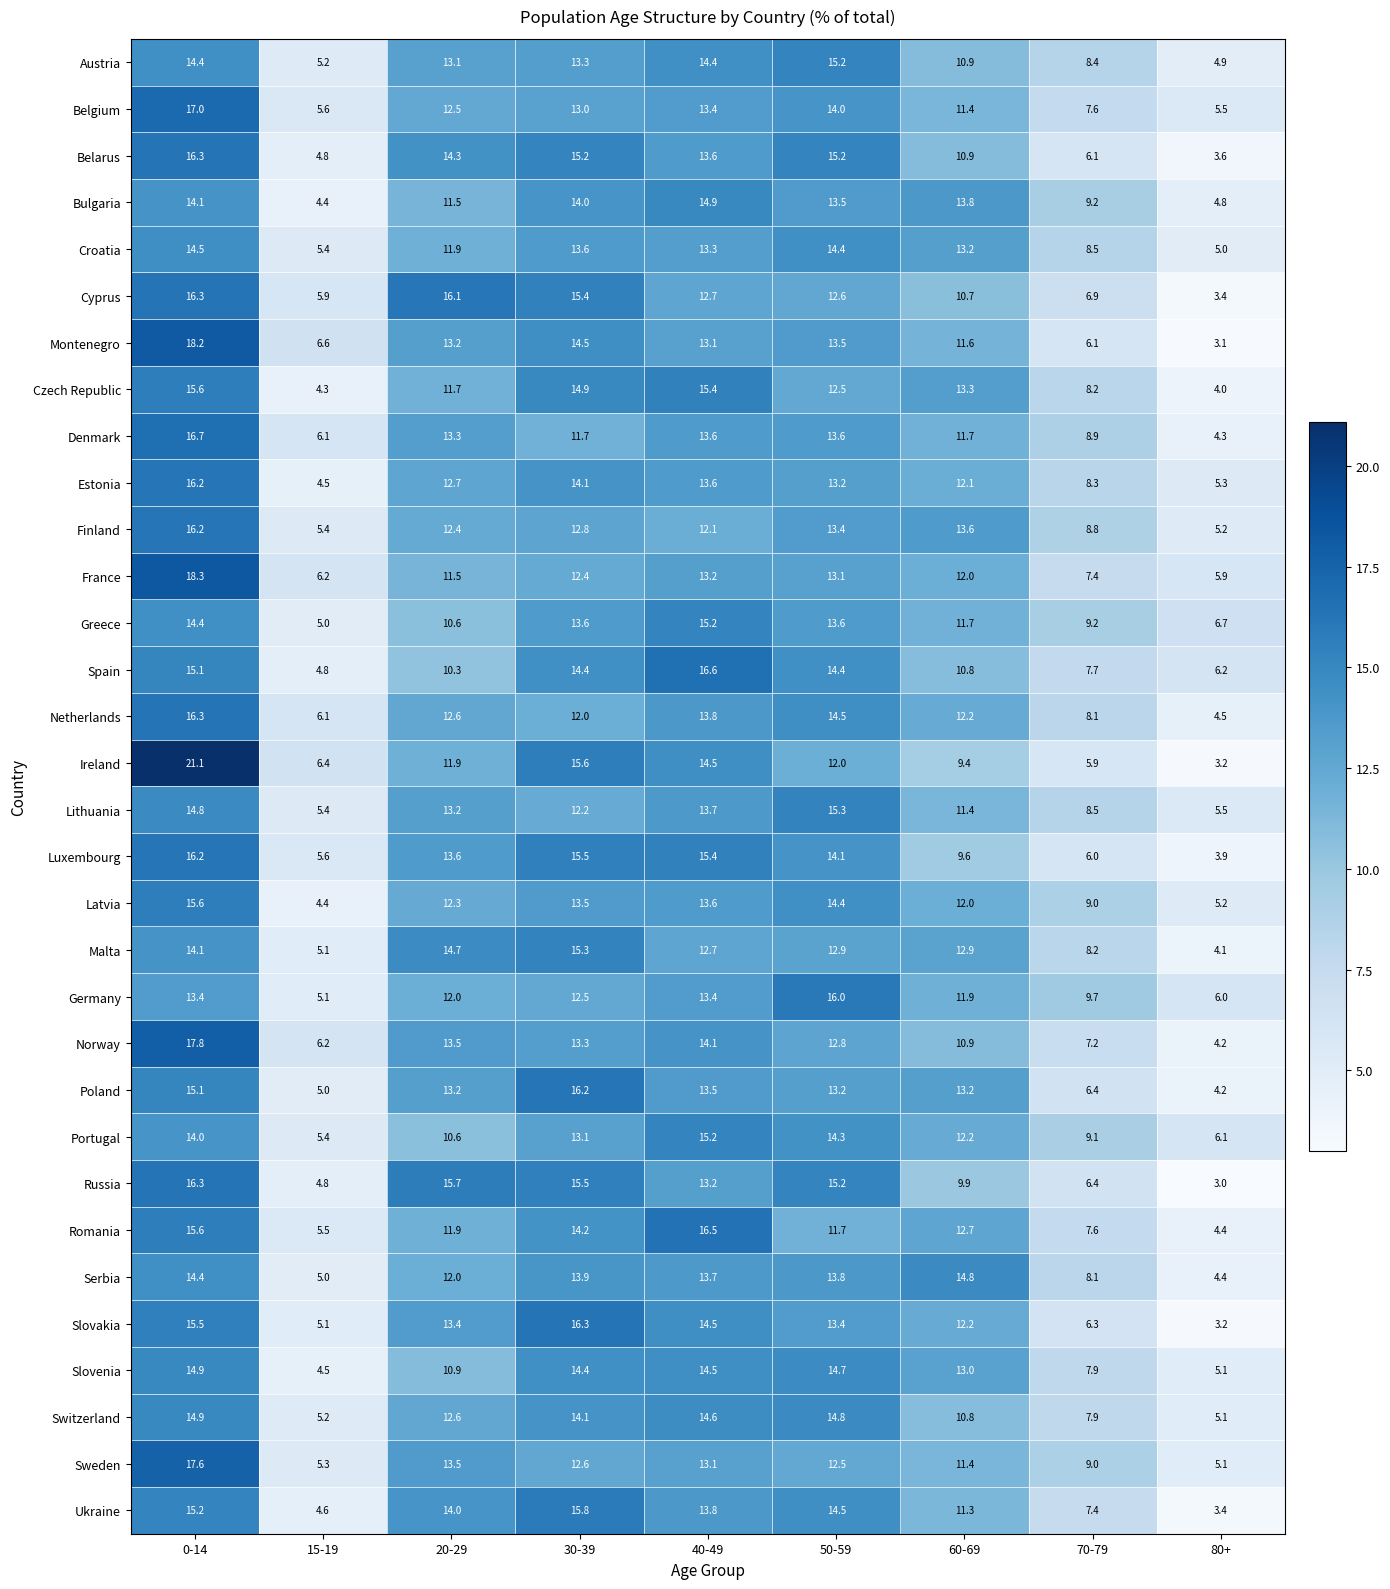

Is the value of Malta at 60-69 greater than the value of Portugal at 80+?

Yes